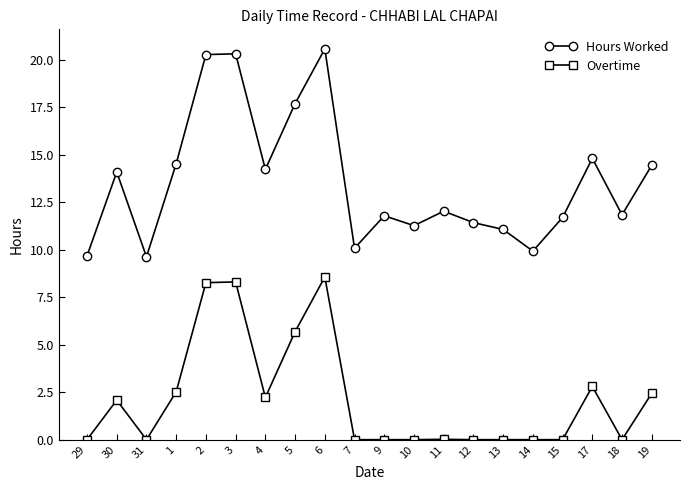

In Hours Worked, how many points are higher than both neighbors (excluding endpoints)?

6